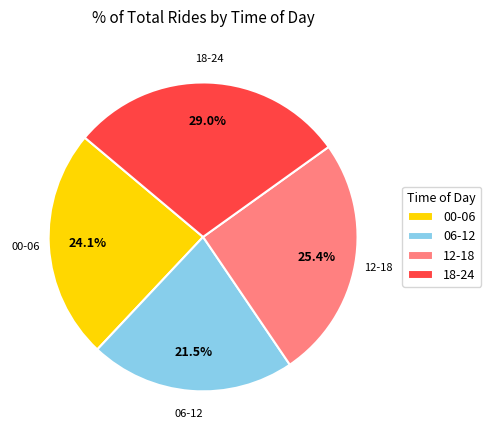

Which slice is the largest?

18-24